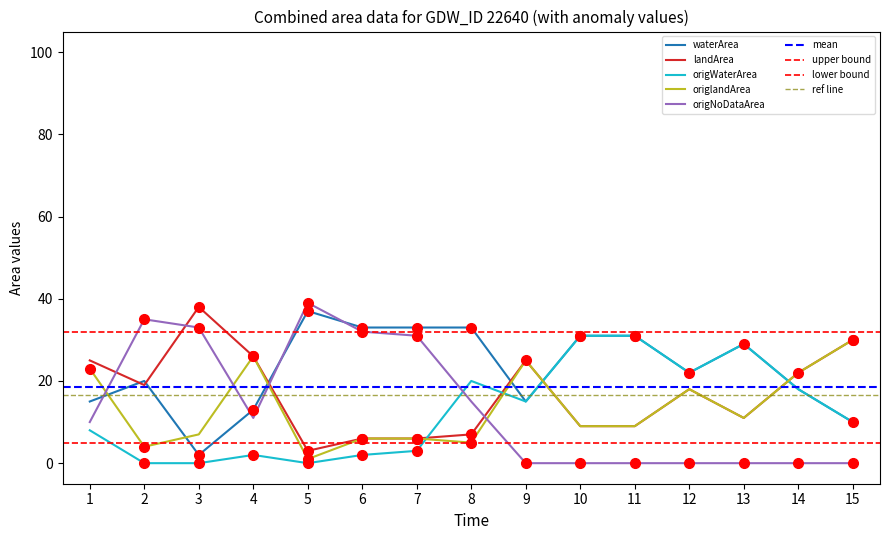

What is the highest value of the landArea series?

38.0